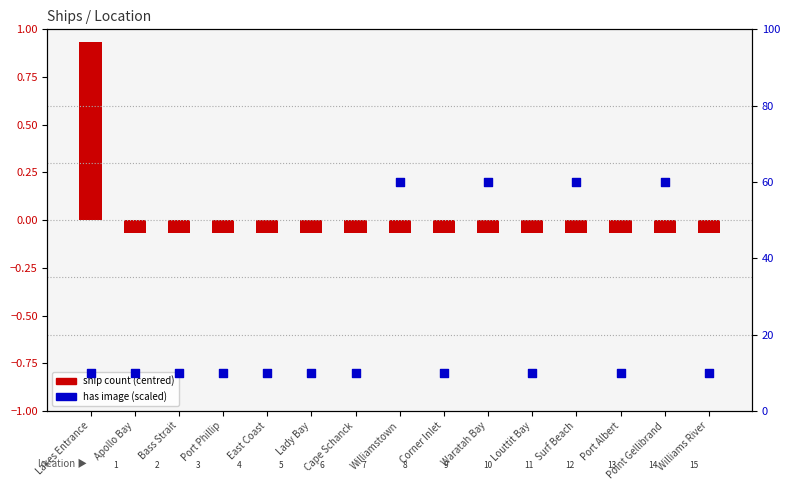

At which category is the sum across all series the highest?

Williamstown